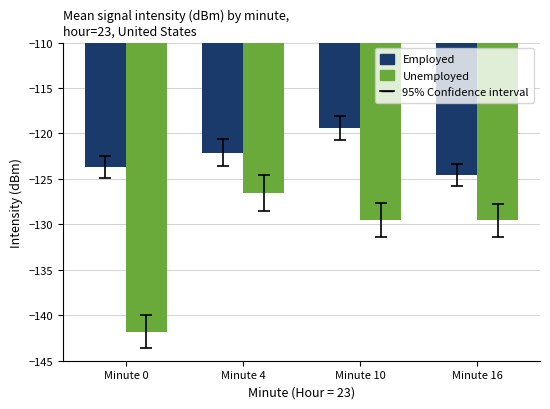

Rank the series by their maximum value, from lowest to highest.

Unemployed, Employed